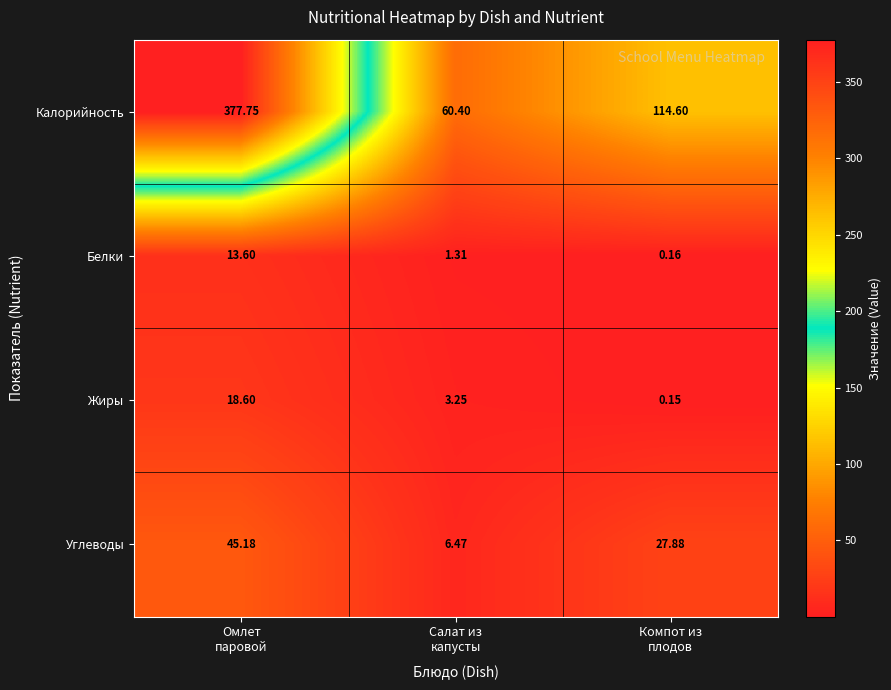

At which category does the chart reach its minimum across all series?

Компот из
плодов